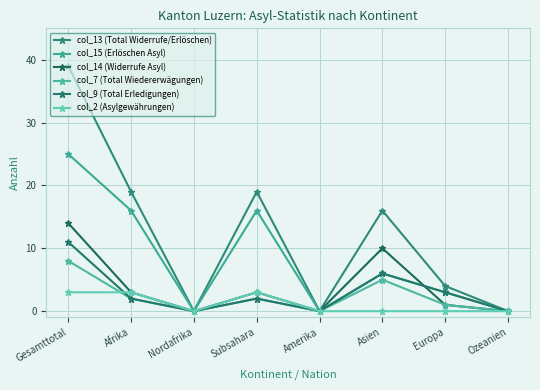

Reading left to right, list all the values displayed in this chart.

col_13 (Total Widerrufe/Erlöschen): 39	19	0	19	0	16	4	0
col_15 (Erlöschen Asyl): 25	16	0	16	0	6	3	0
col_14 (Widerrufe Asyl): 14	3	0	3	0	10	1	0
col_7 (Total Wiedererwägungen): 8	2	0	2	0	5	1	0
col_9 (Total Erledigungen): 11	2	0	2	0	6	3	0
col_2 (Asylgewährungen): 3	3	0	3	0	0	0	0